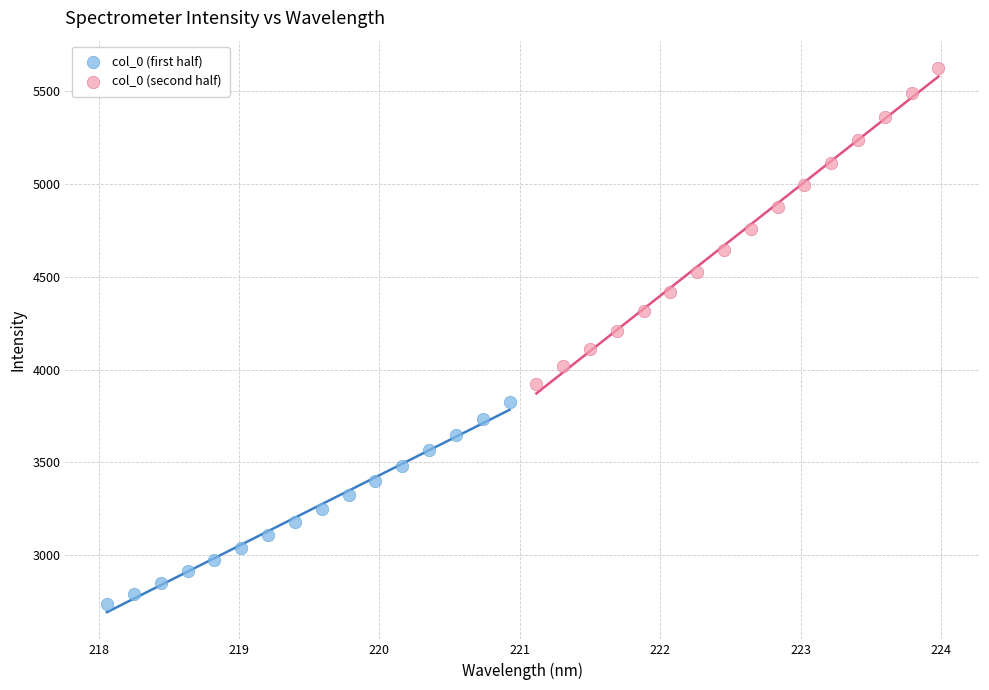

Which series contains the lowest Y value?

col_0 (first half)